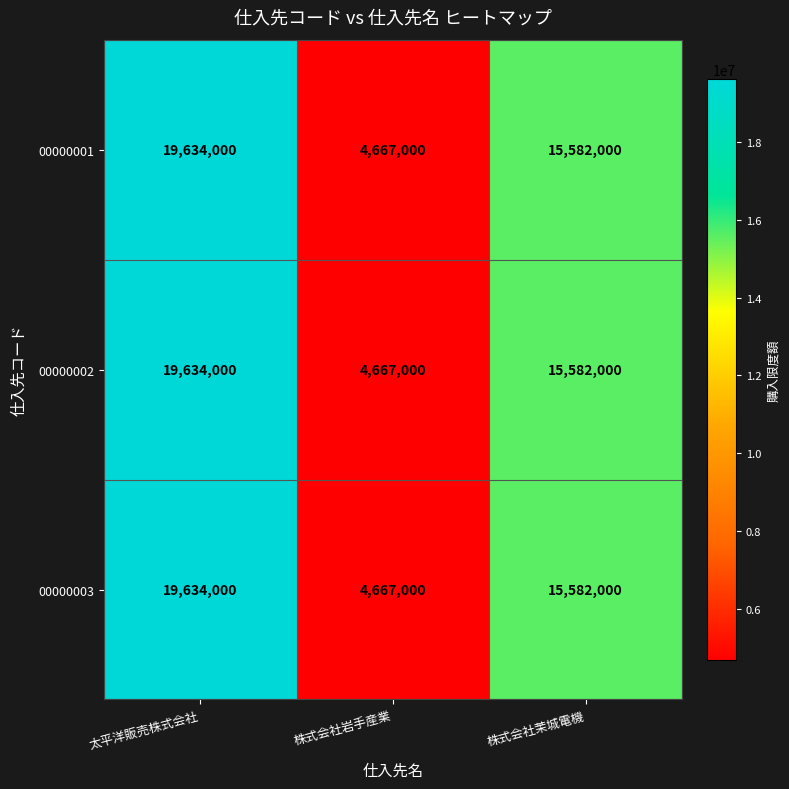

What is the smallest value displayed?

4667000